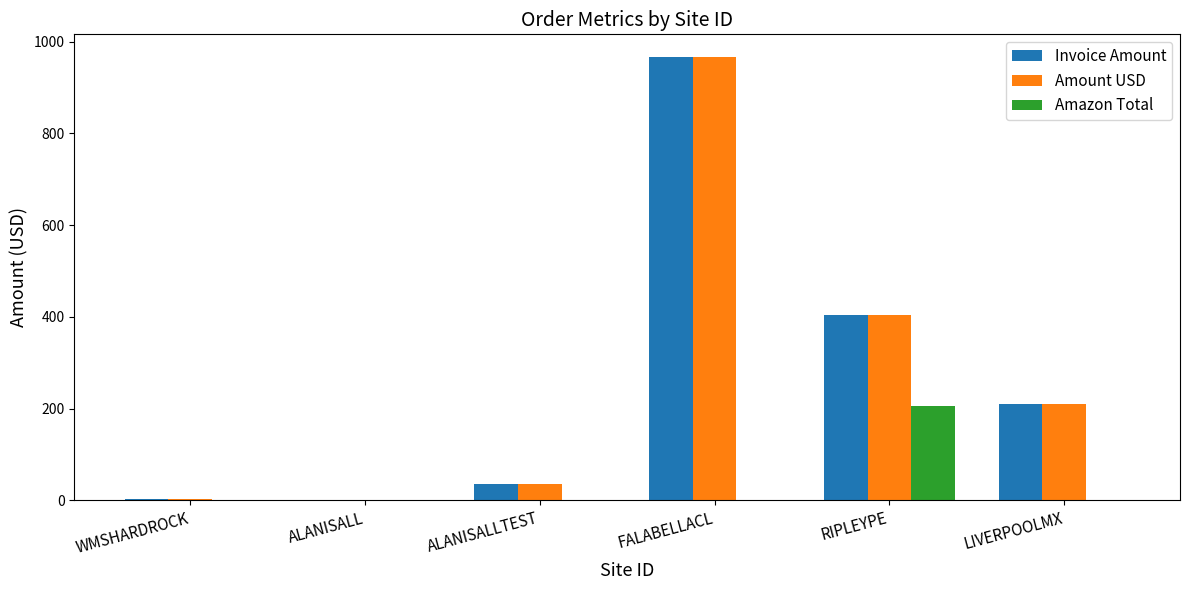

At which category is the sum across all series the highest?

FALABELLACL